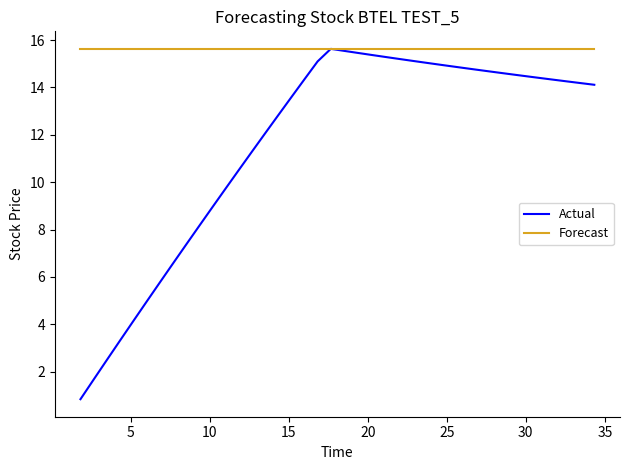

What is the maximum value for Actual?

15.6